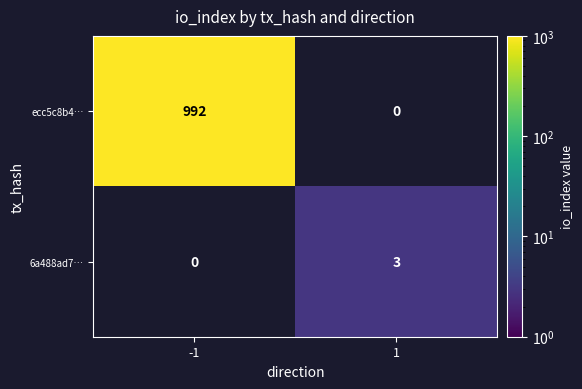

True or false: 6a488ad7… has a value of 3 at 1.

True